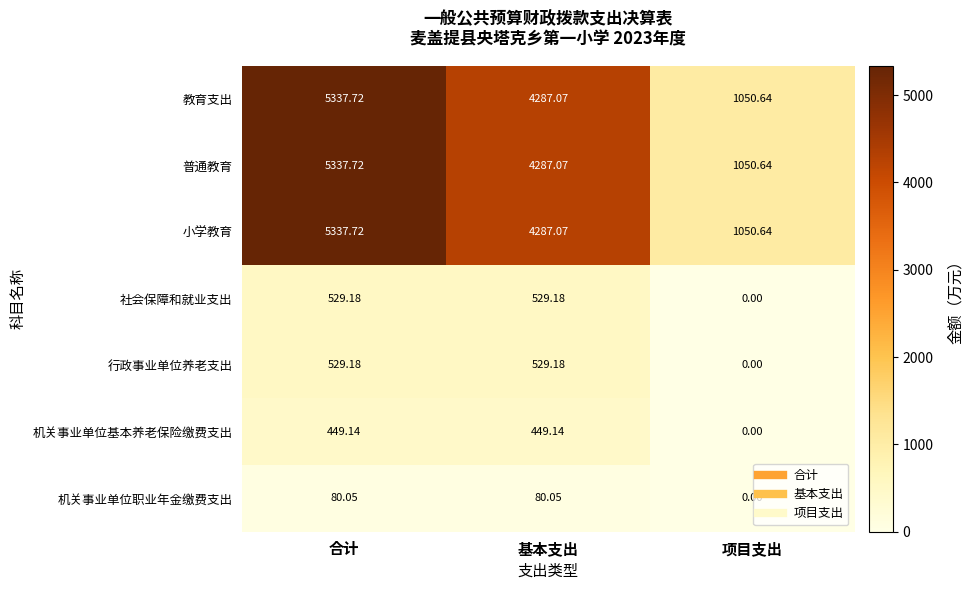

At which label does 教育支出 first exceed 4287?

合计